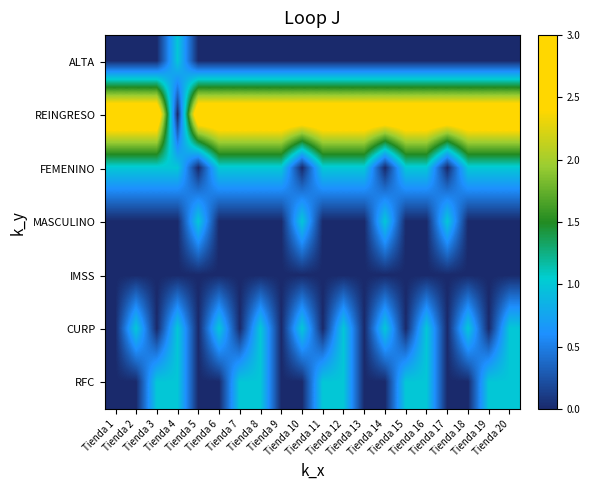

At which category is the sum across all series the highest?

Tienda 8